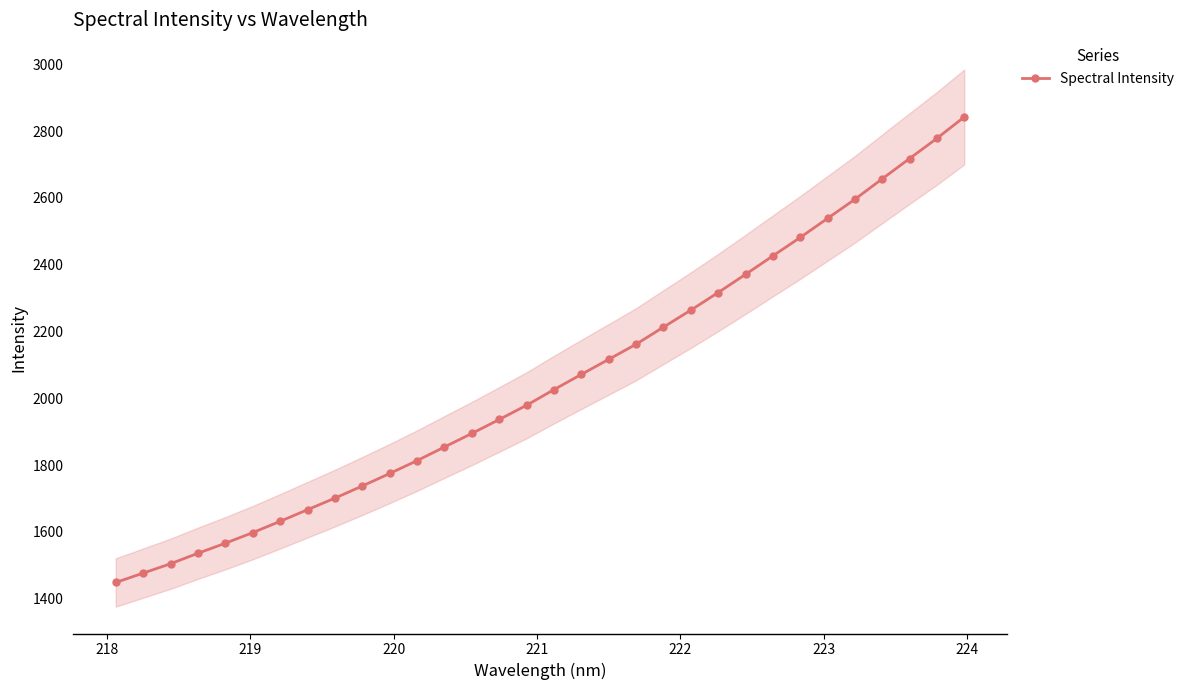

What is the maximum value for Spectral Intensity?

2842.7